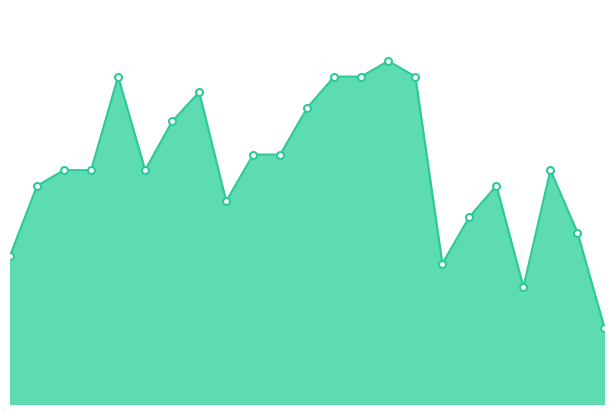

At which label does the data first exceed 240?

34